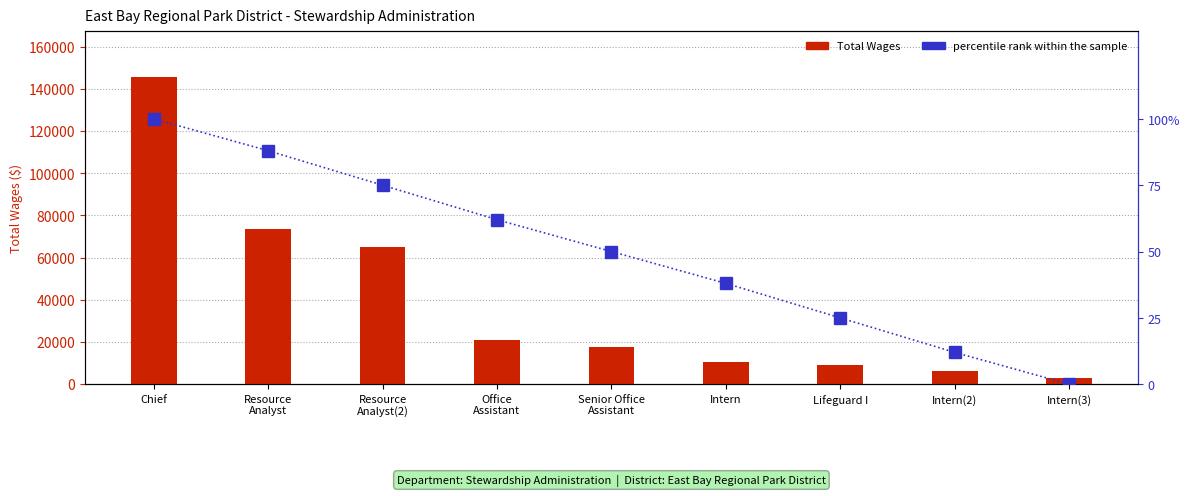

Reading left to right, what are all the values shown in this chart?

Total Wages: Chief=145453	Resource
Analyst=73428	Resource
Analyst(2)=65199	Office
Assistant=20752	Senior Office
Assistant=17735	Intern=10503	Lifeguard I=8866	Intern(2)=6367	Intern(3)=2936
percentile rank within the sample: Chief=100	Resource
Analyst=88	Resource
Analyst(2)=75	Office
Assistant=62	Senior Office
Assistant=50	Intern=38	Lifeguard I=25	Intern(2)=12	Intern(3)=0